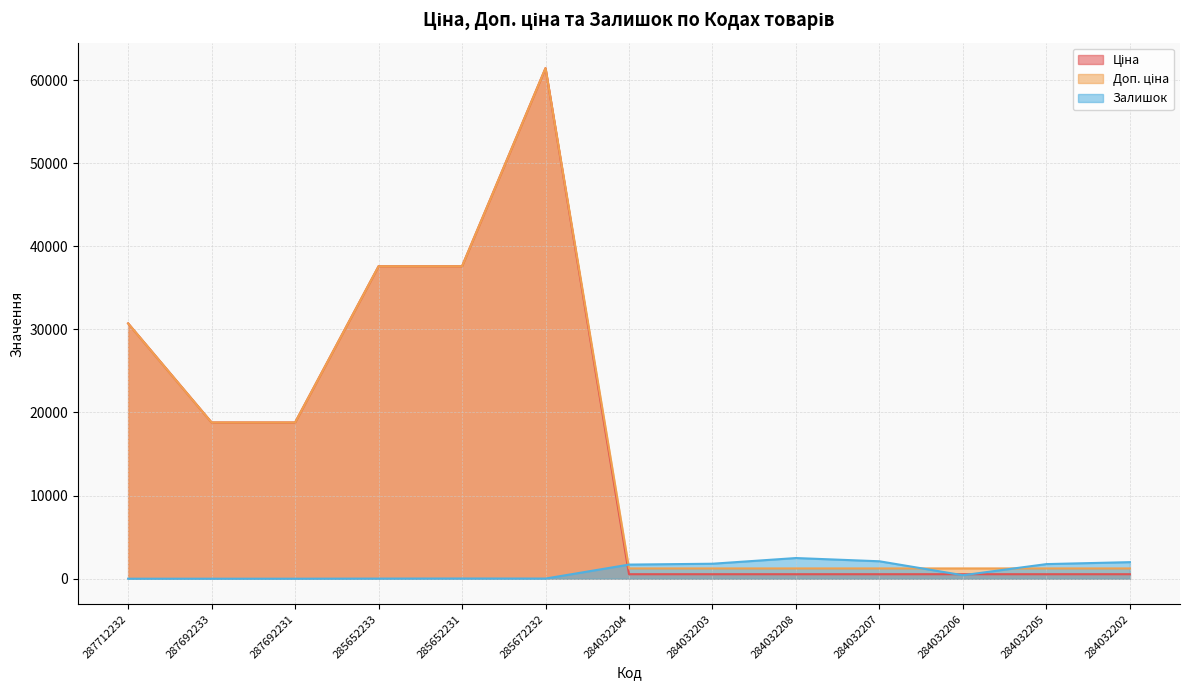

True or false: Ціна and Доп. ціна cross at least once.

False